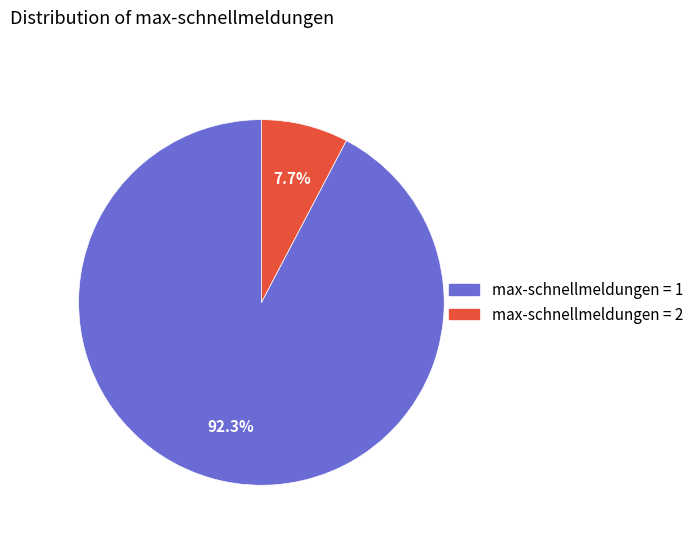

Rank the categories by value from lowest to highest.

max-schnellmeldungen = 2, max-schnellmeldungen = 1